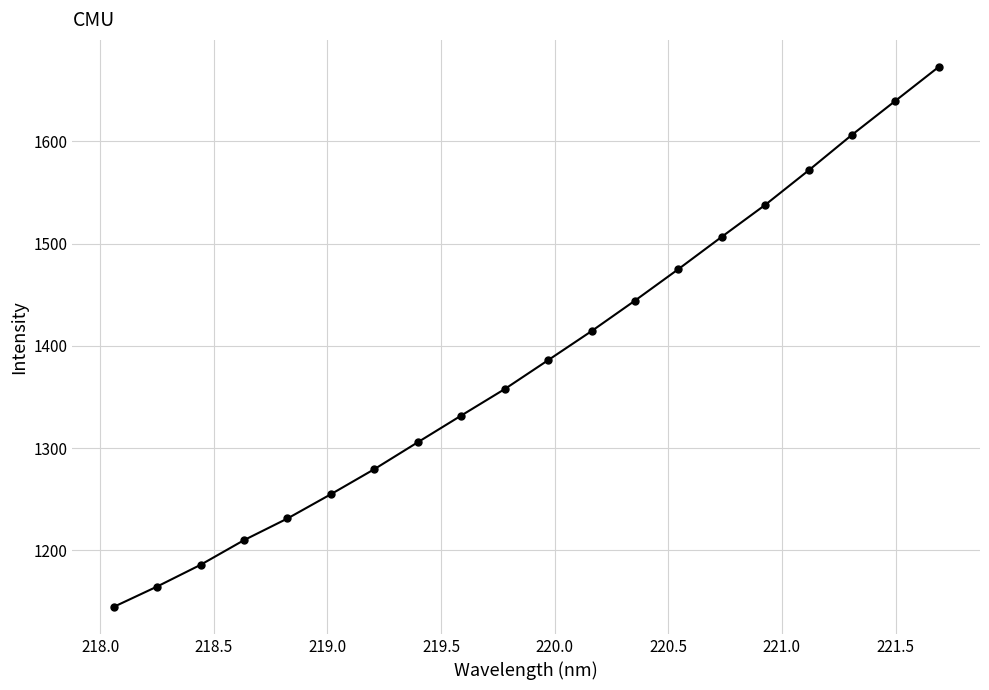

What is the maximum value shown in the chart?

1672.7